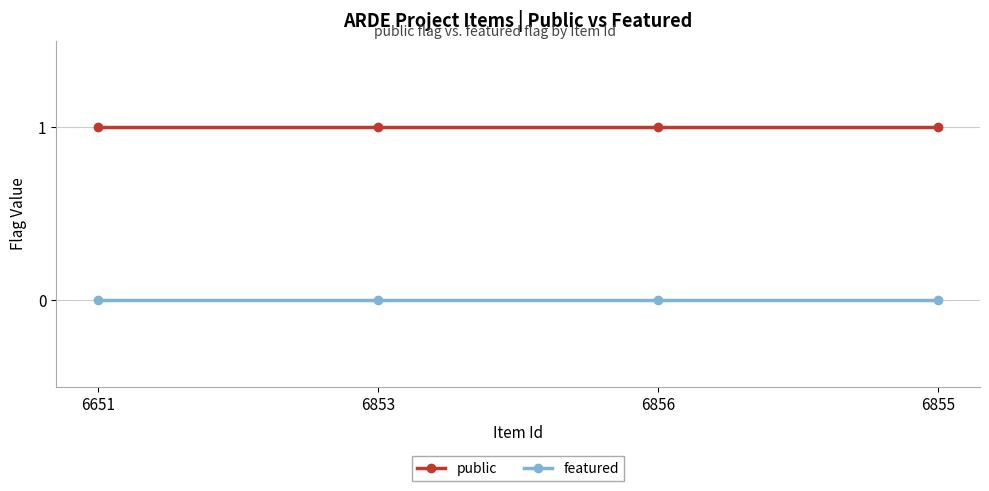

Is it true that featured equals 0 at 6651?

True